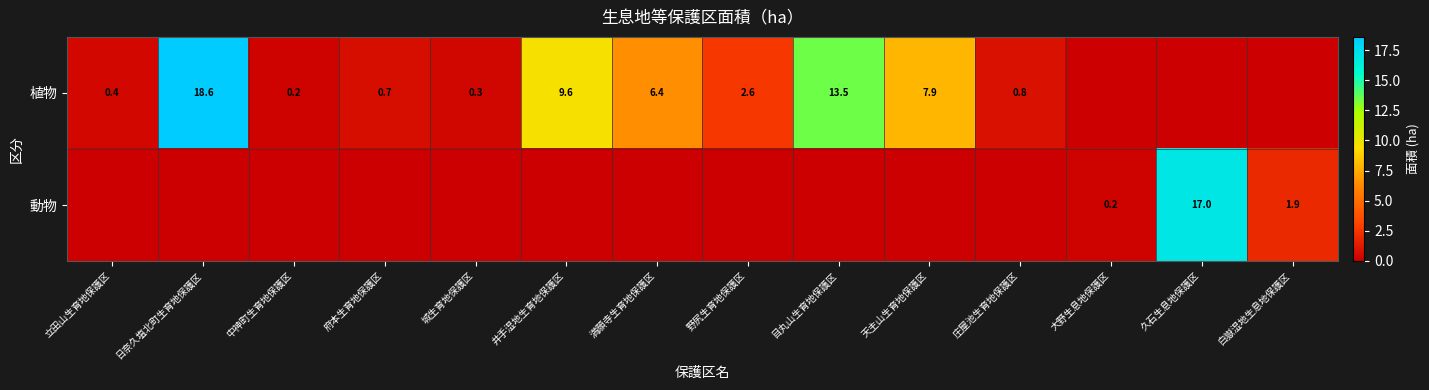

Is it true that 植物 equals 0.8 at 庄屋池生育地保護区?

True